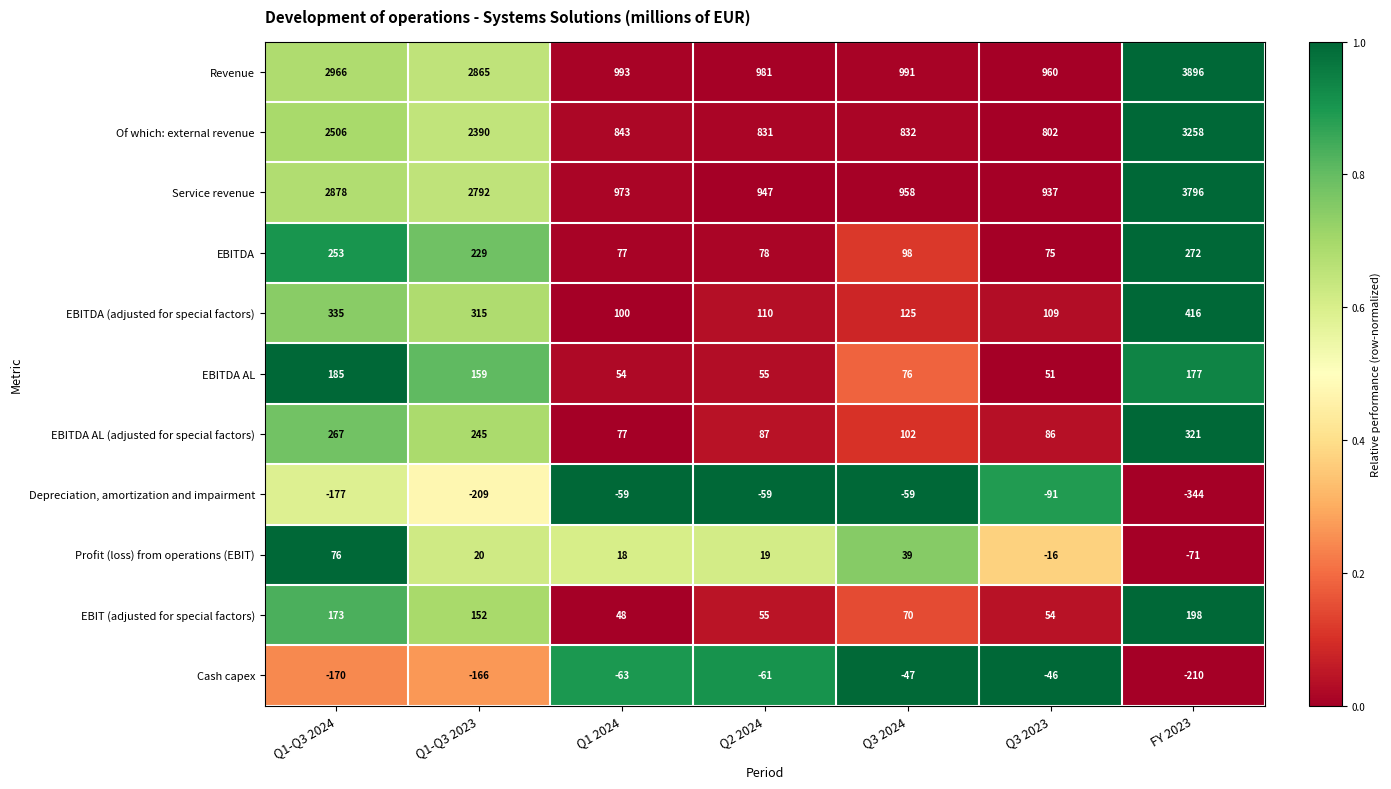

Is it true that Service revenue equals 562 at Q3 2024?

False